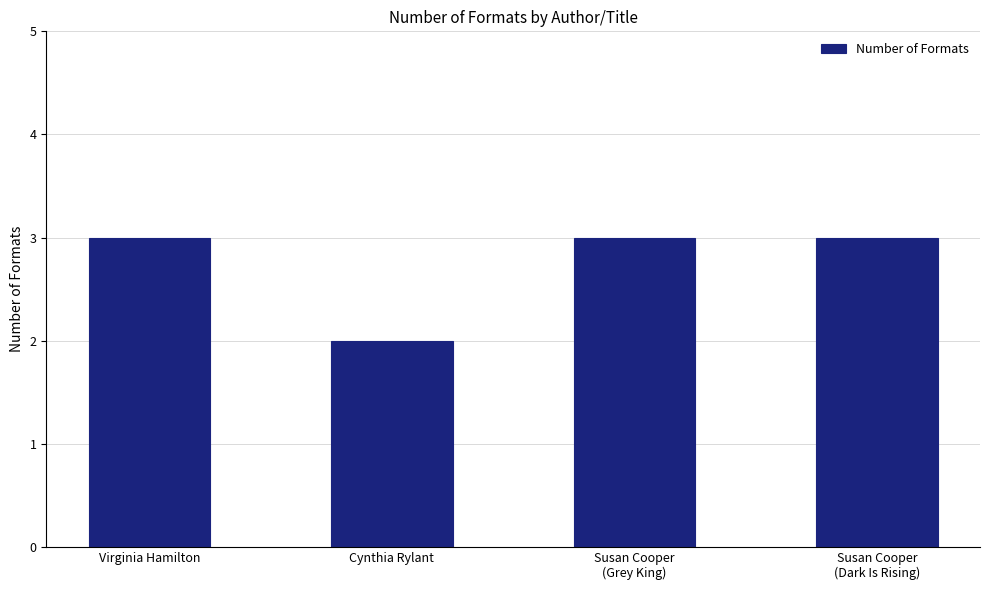

What is the label of the 2nd bar from the right?

Susan Cooper
(Grey King)